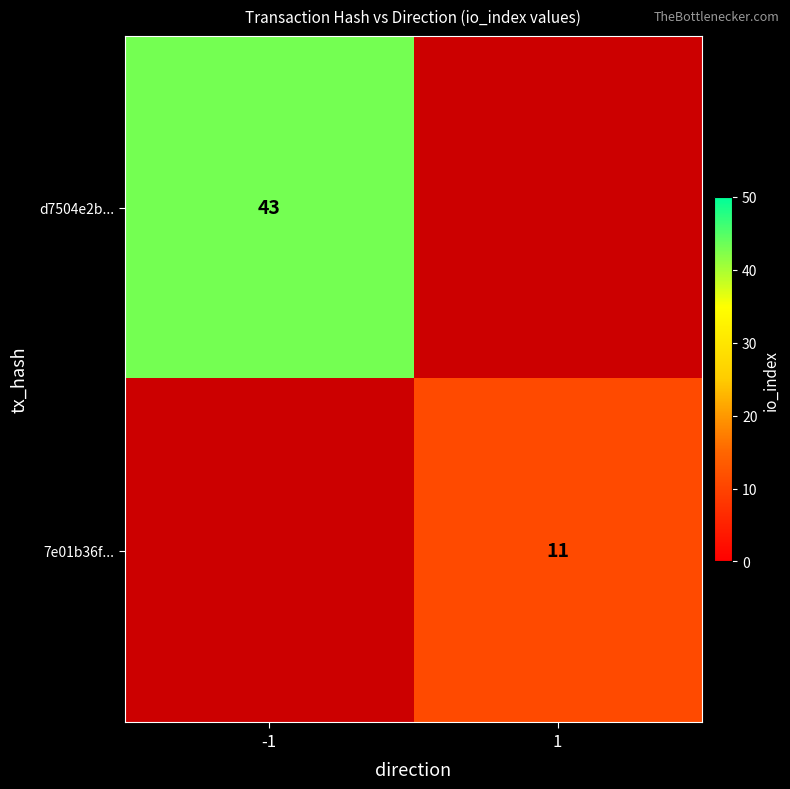

The d7504e2b... series shows 75.9 at -1. True or false?

False